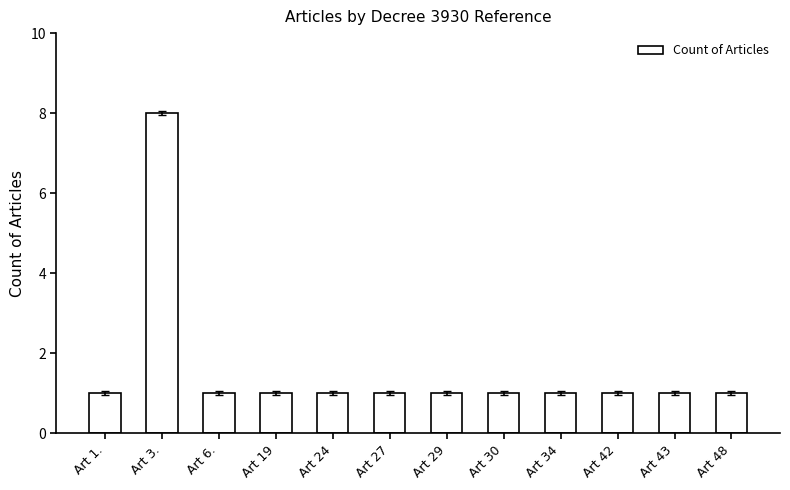

At which category does the chart reach its peak across all series?

Art 3.